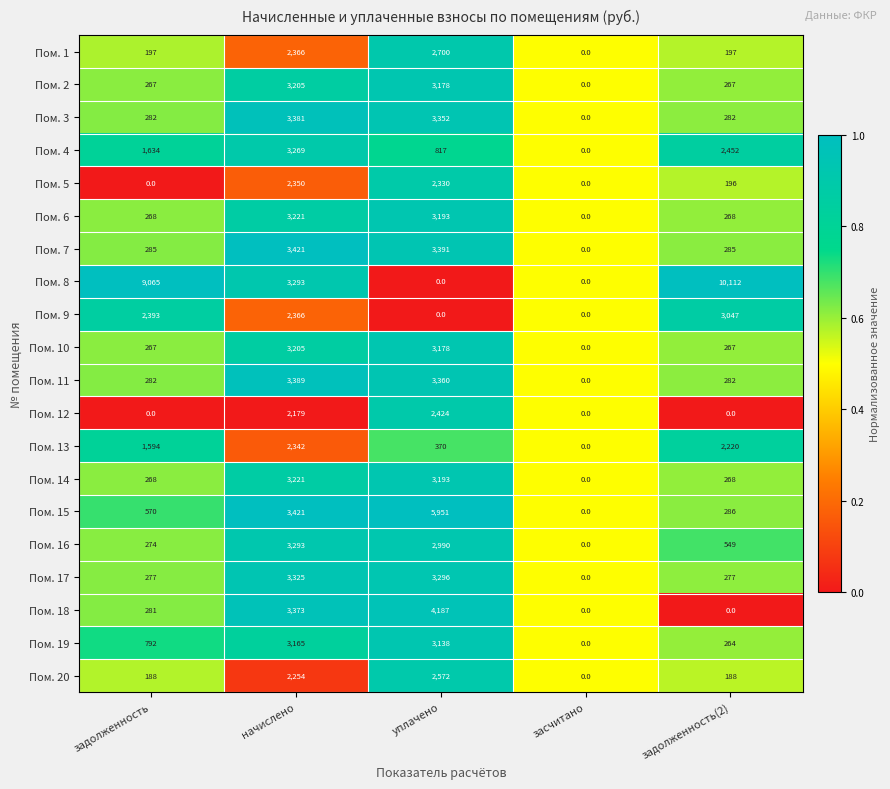

Which series has the largest total across all categories?

Пом. 8